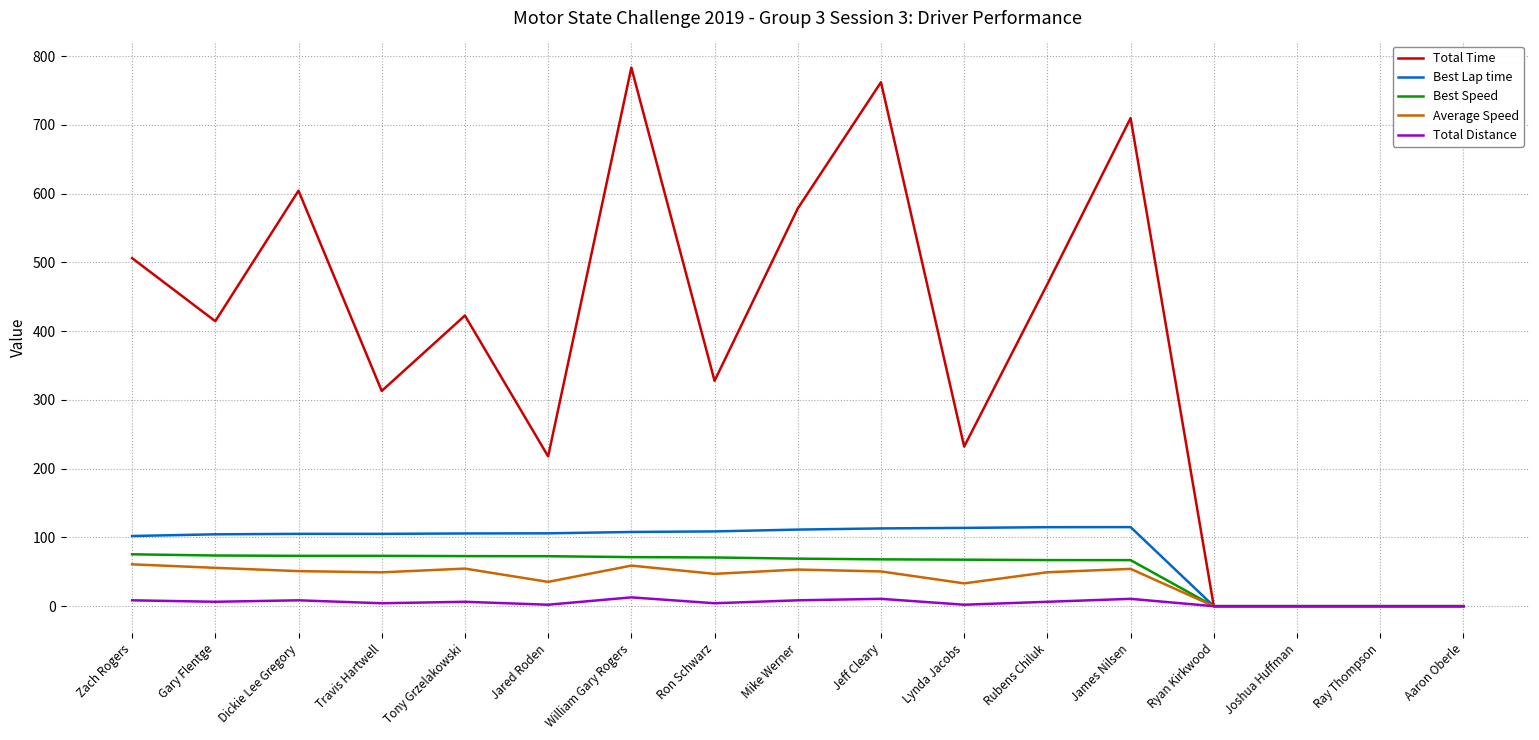

Is the value of Average Speed at William Gary Rogers greater than the value of Best Speed at Ray Thompson?

Yes